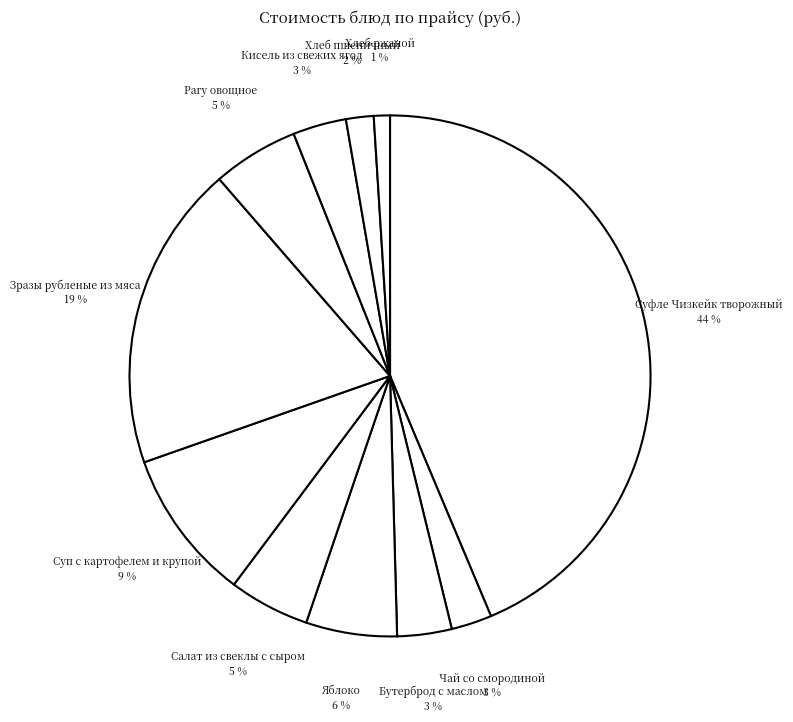

To the nearest percent, what is the difference between the largest and smallest slice percentages?

43%